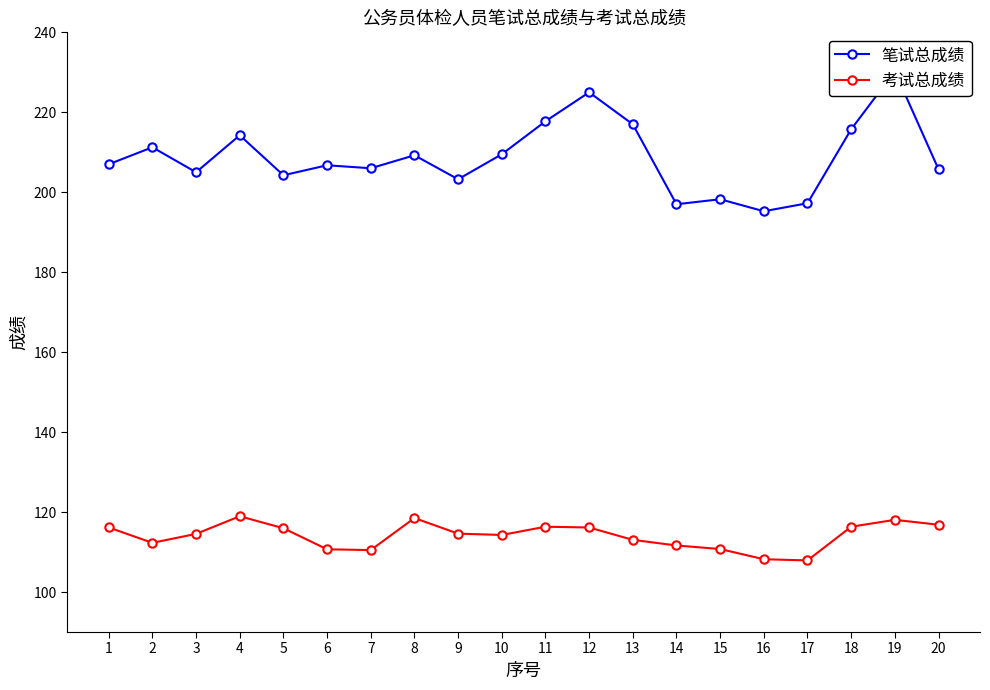

What are all the series names shown in the legend?

笔试总成绩, 考试总成绩